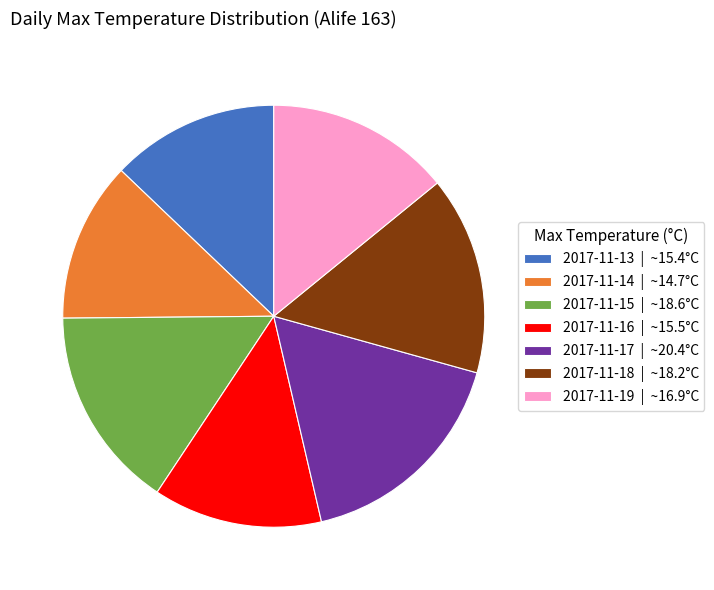

Does 2017-11-18 | ~18.2°C represent more than half of the total?

No